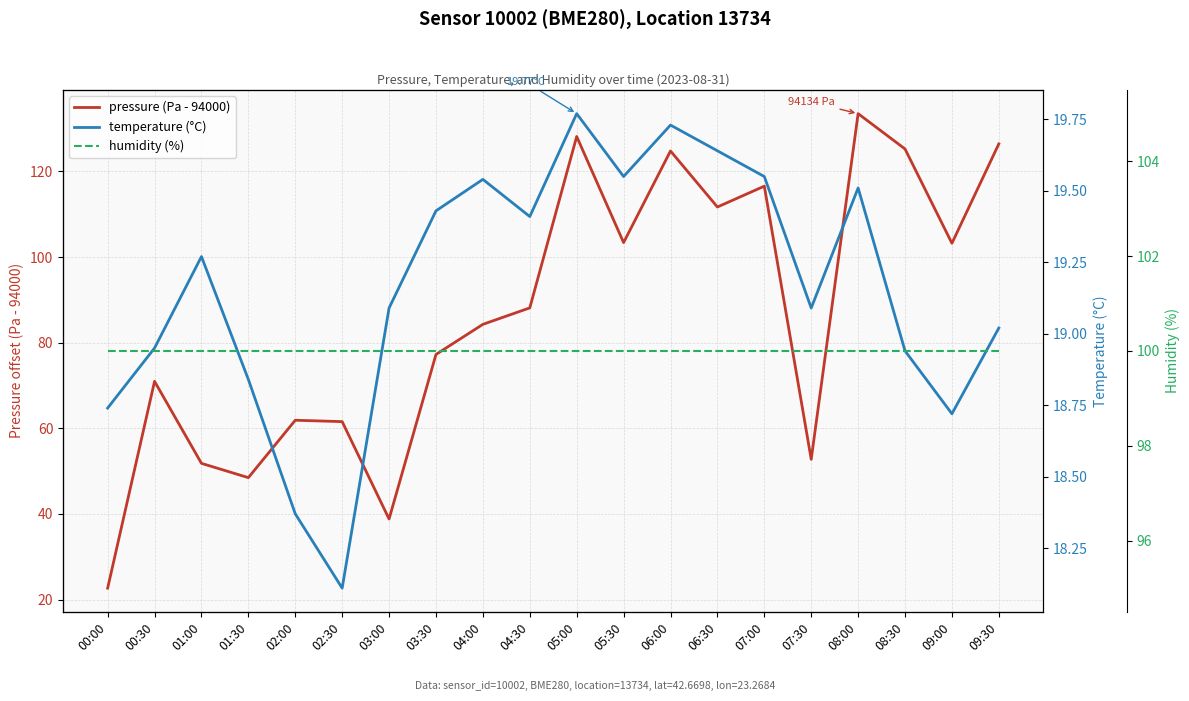

What is the label of the 6th point from the right?

07:00